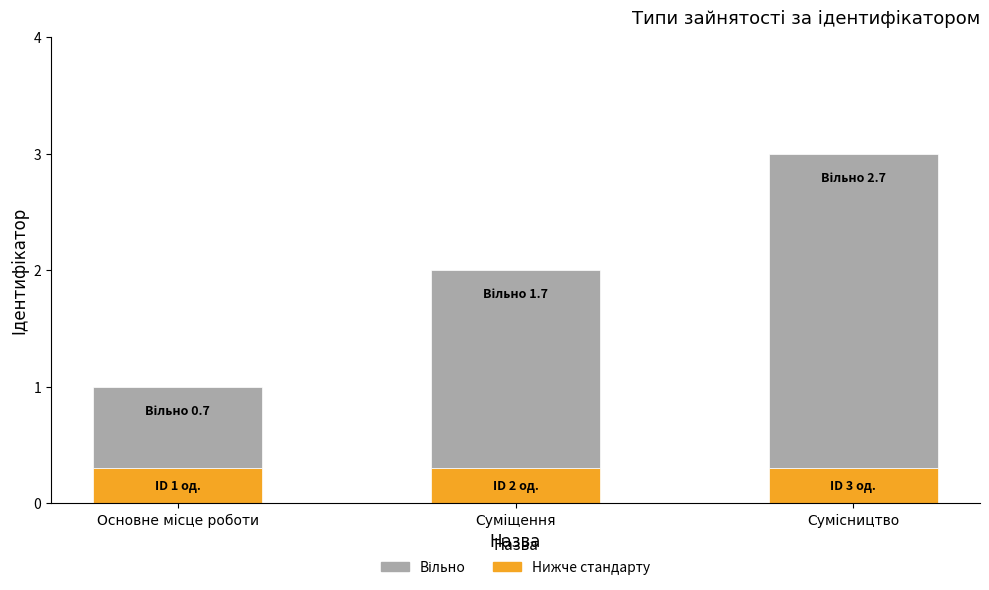

What is the average value of the Нижче стандарту series?

0.3